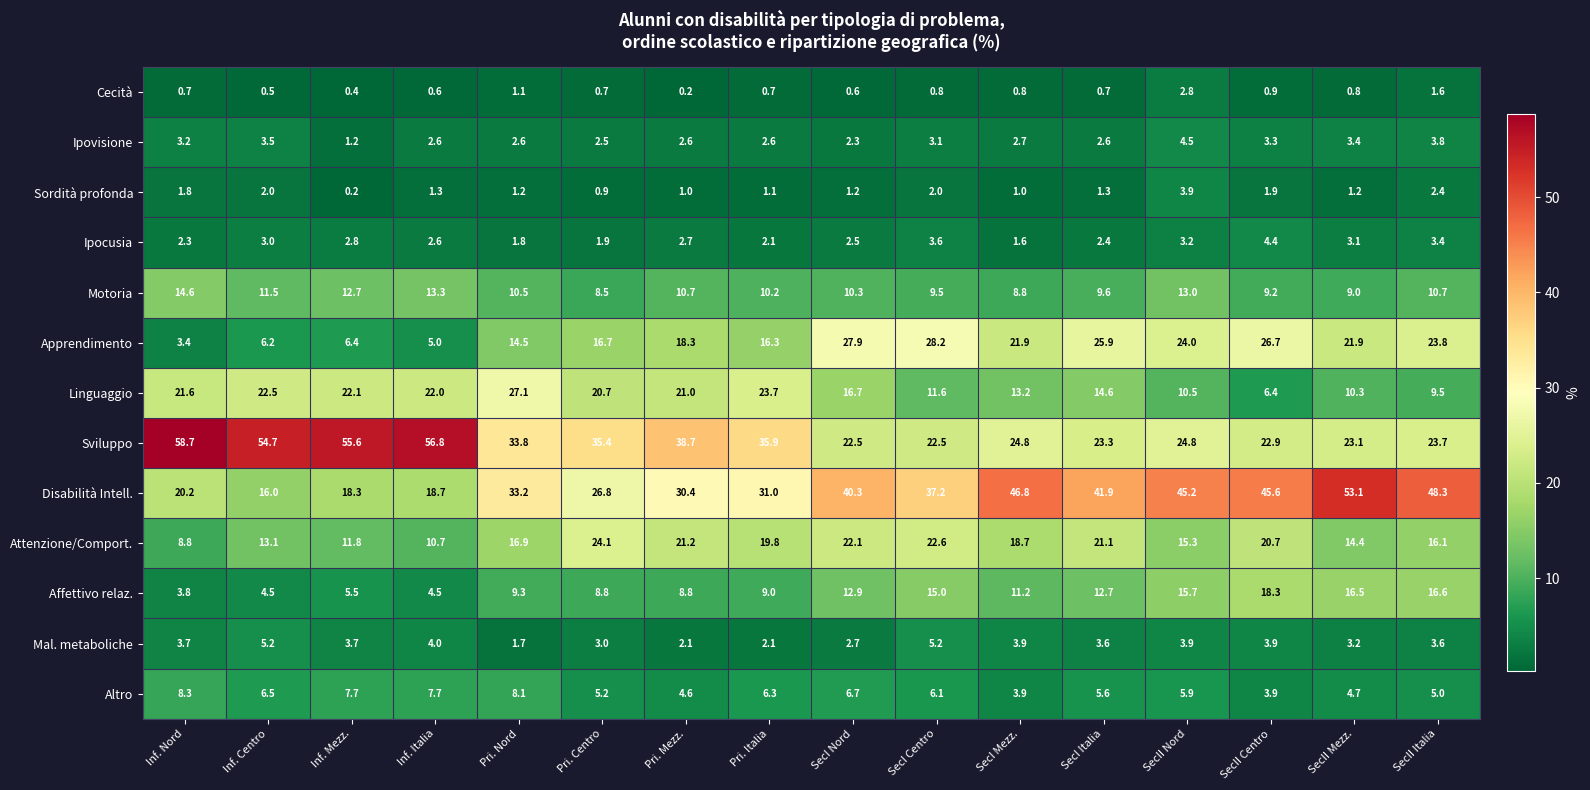

Is it true that Disabilità Intell. equals 41.9 at SecI Italia?

True